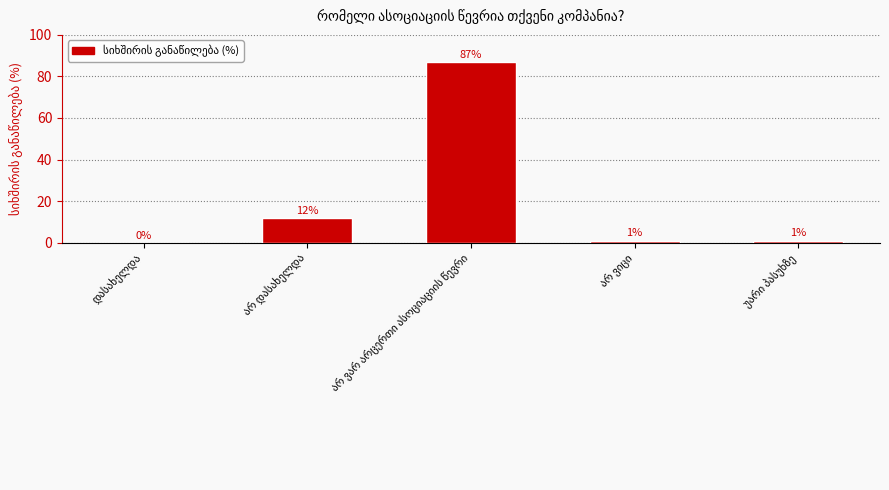

Does the chart contain stacked bars?

No